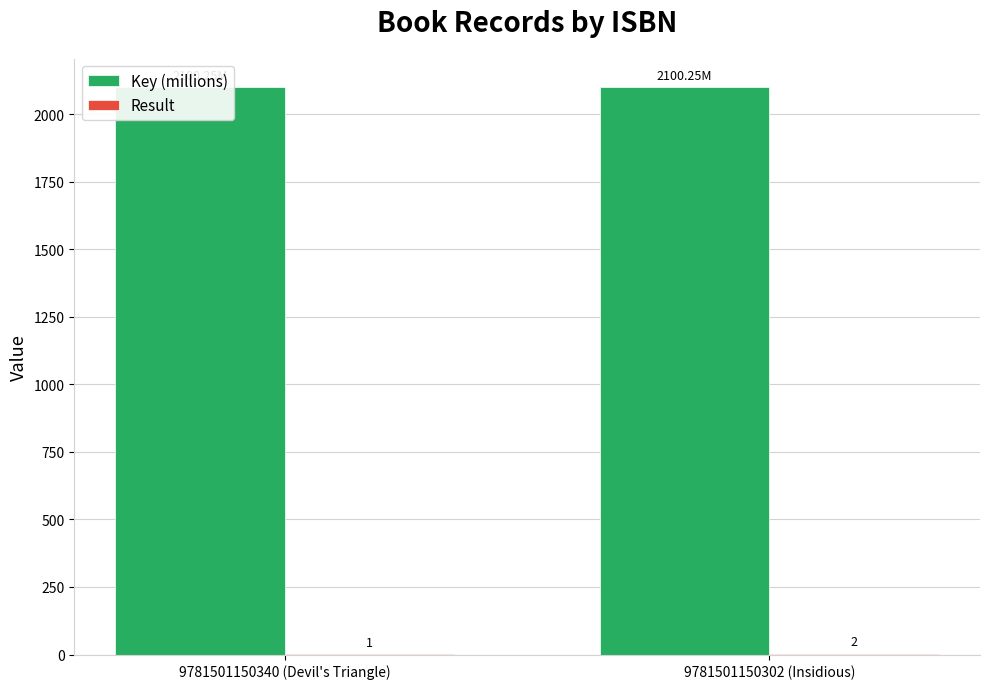

The Result series shows 0.5 at 9781501150302 (Insidious). True or false?

False